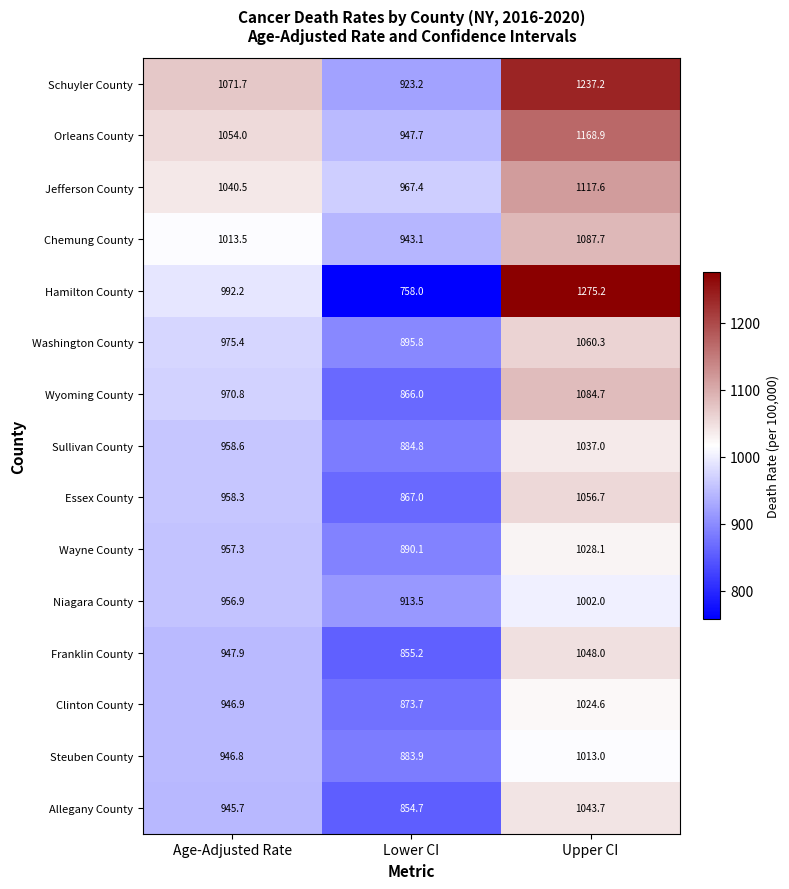

Rank the series at Upper CI from highest to lowest value.

Hamilton County, Schuyler County, Orleans County, Jefferson County, Chemung County, Wyoming County, Washington County, Essex County, Franklin County, Allegany County, Sullivan County, Wayne County, Clinton County, Steuben County, Niagara County